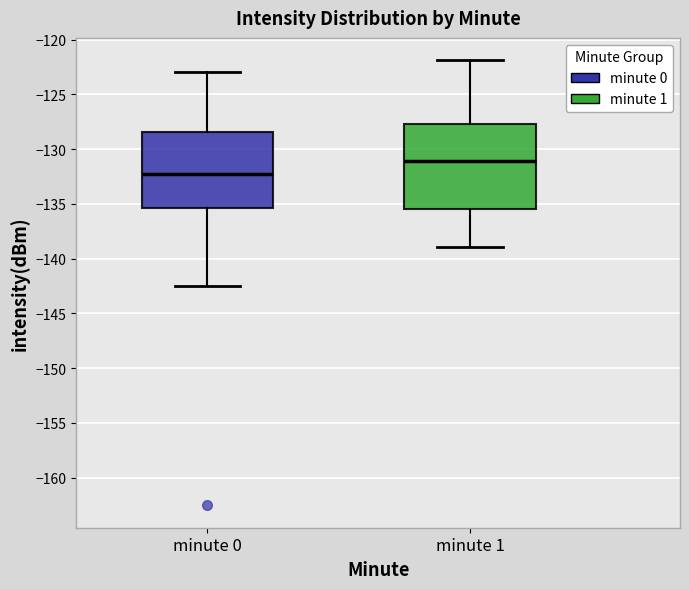

Reading left to right, read every box against the y-axis: the position of its median line, the range the box covers, and the ends of its whiskers. The values are not printed on the chart, so give them approximately, as read against the axis.

minute 0: median -132.5, box -135.5 to -128.5, whiskers -142.5 to -123.0
minute 1: median -131.0, box -135.5 to -127.5, whiskers -139.0 to -122.0